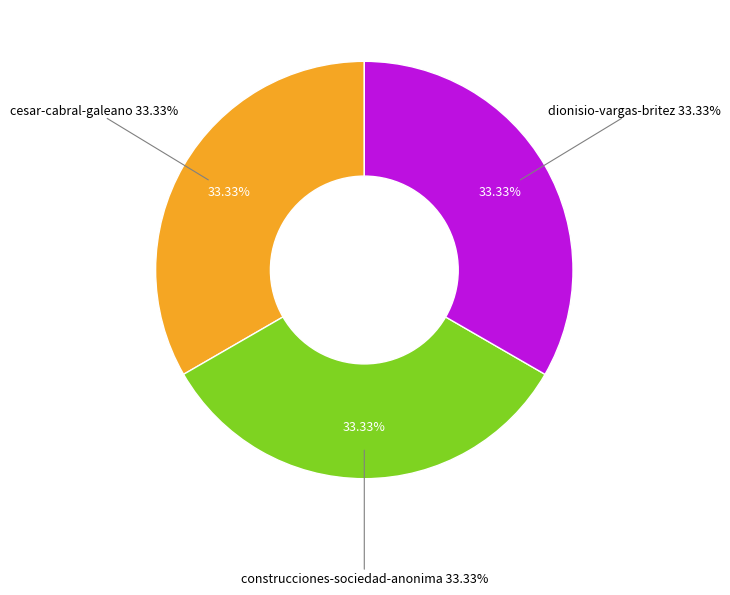

How many slices are in this pie chart?

3